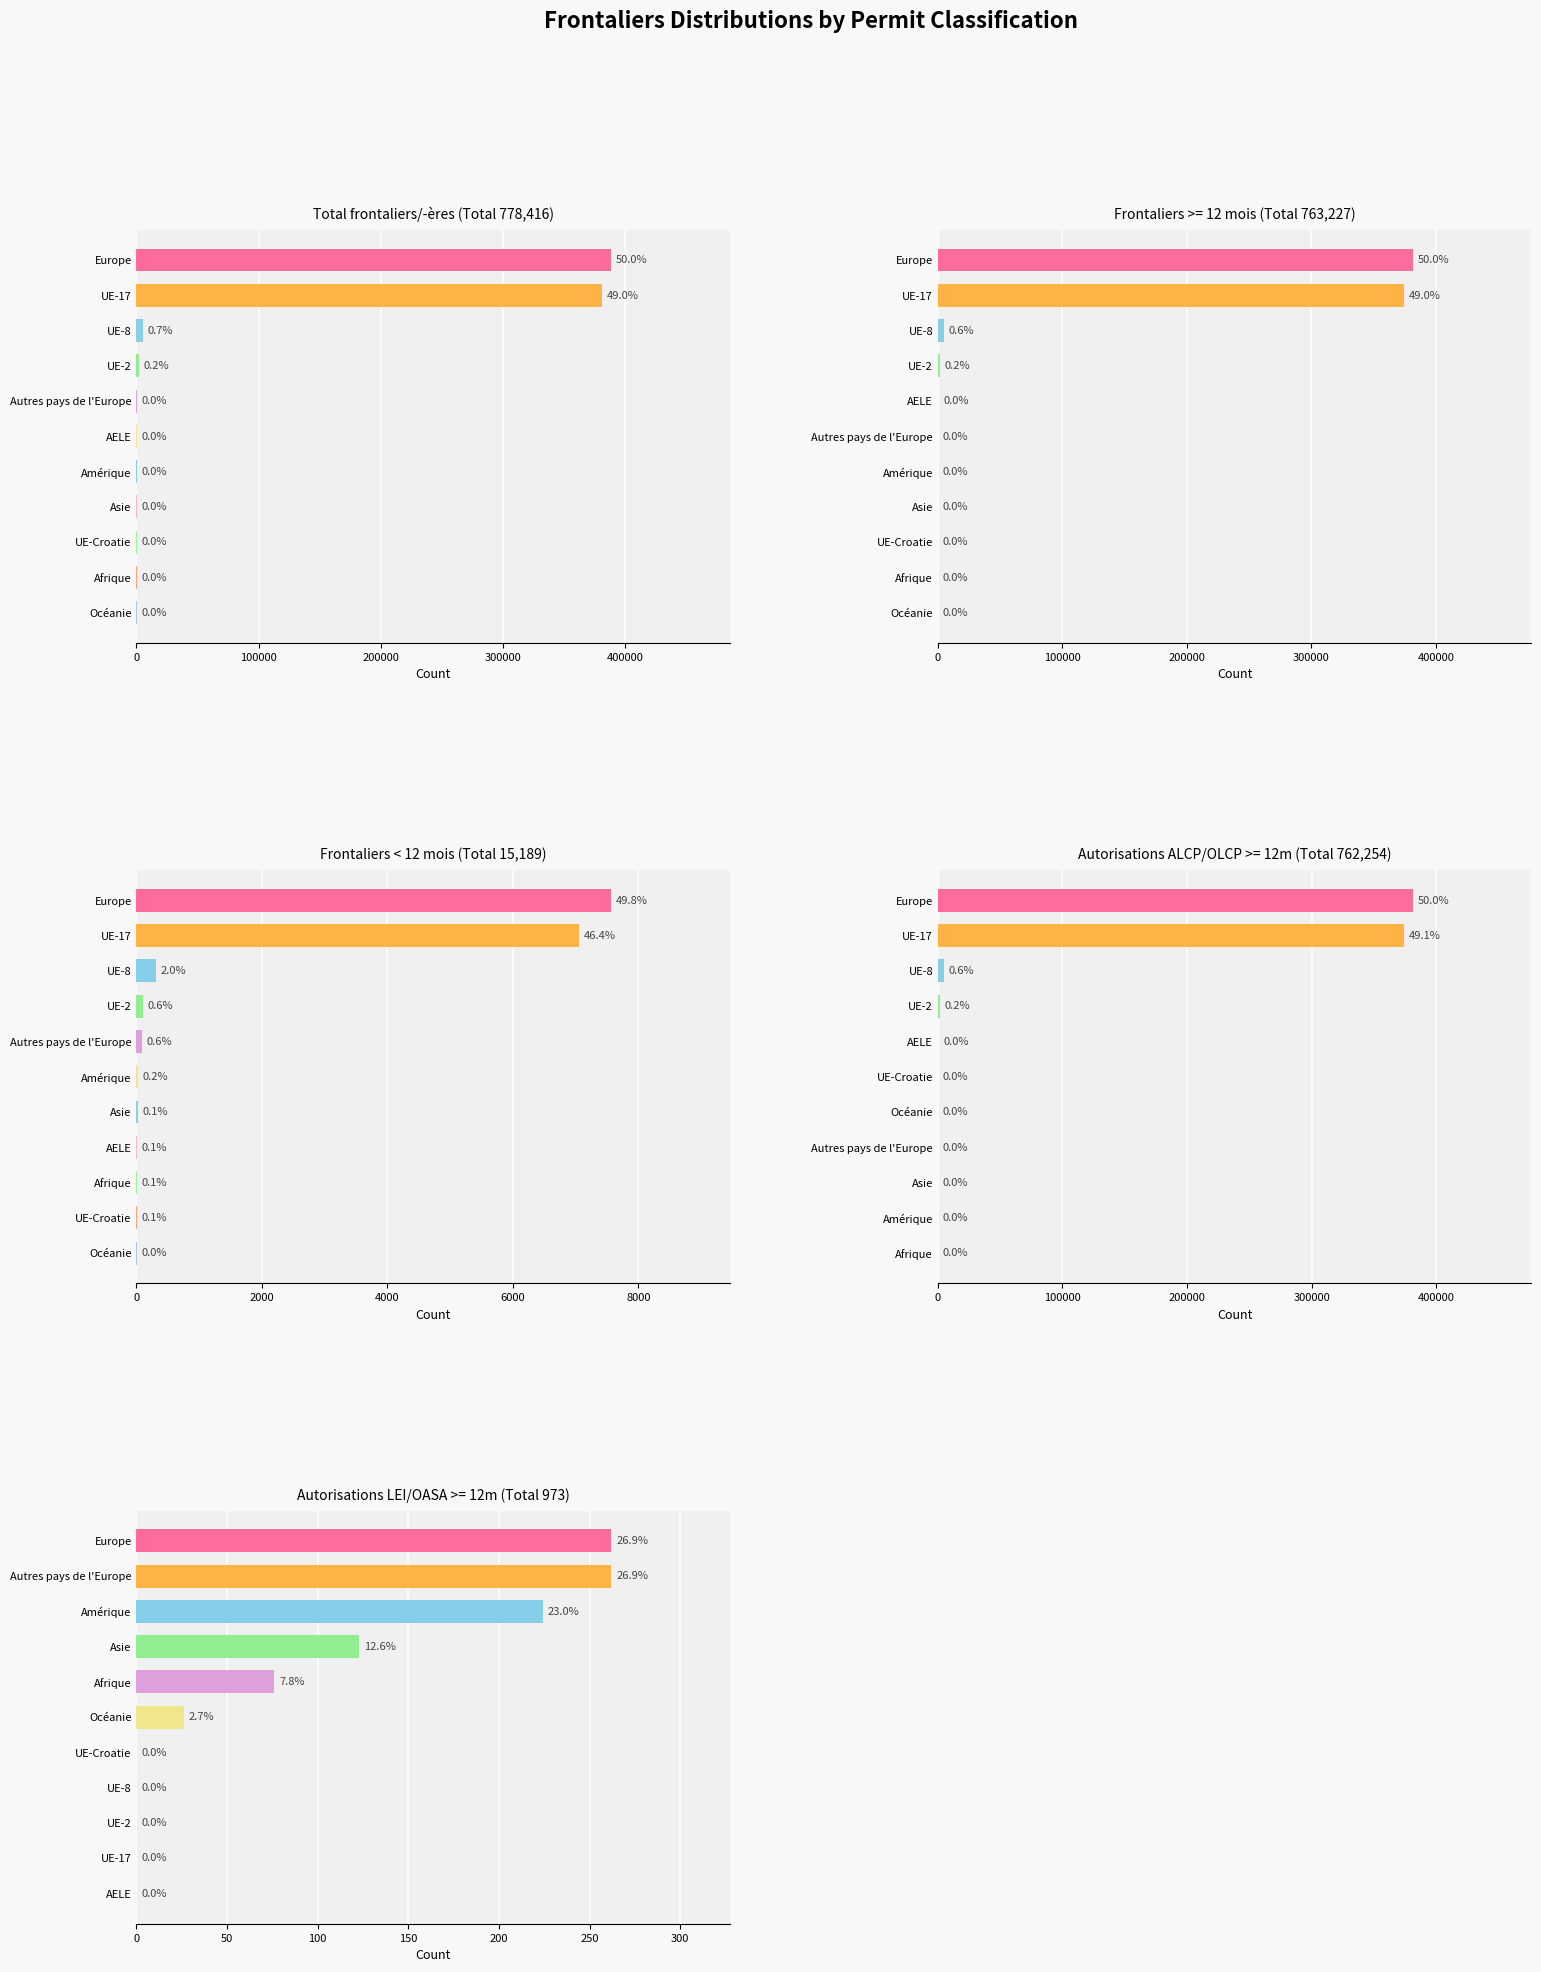

How many values in the Frontaliers < 12 mois series are below 24?

5